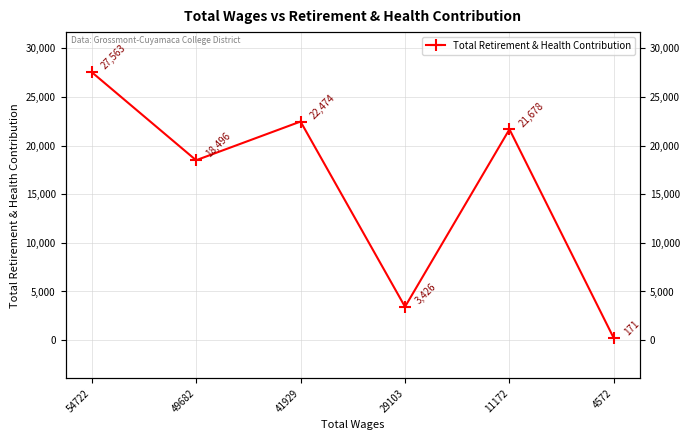

How many data points are less than 21678?

3